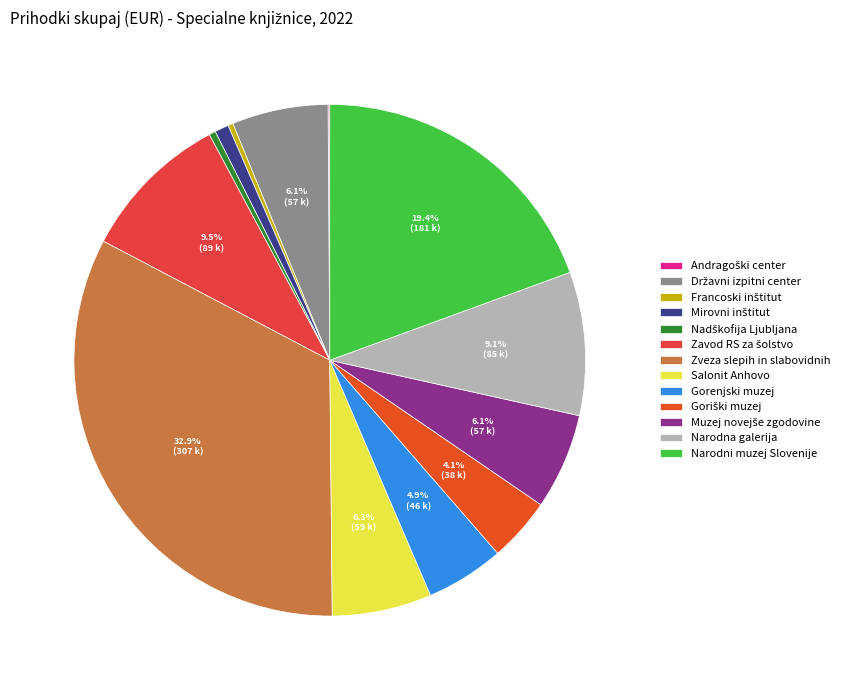

How much of the chart is everything except Mirovni inštitut?

99.1%